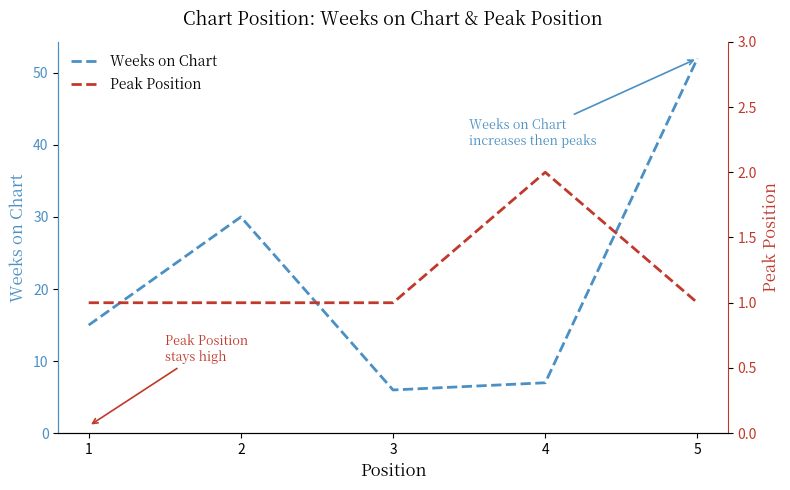

What is the smallest value displayed?

1